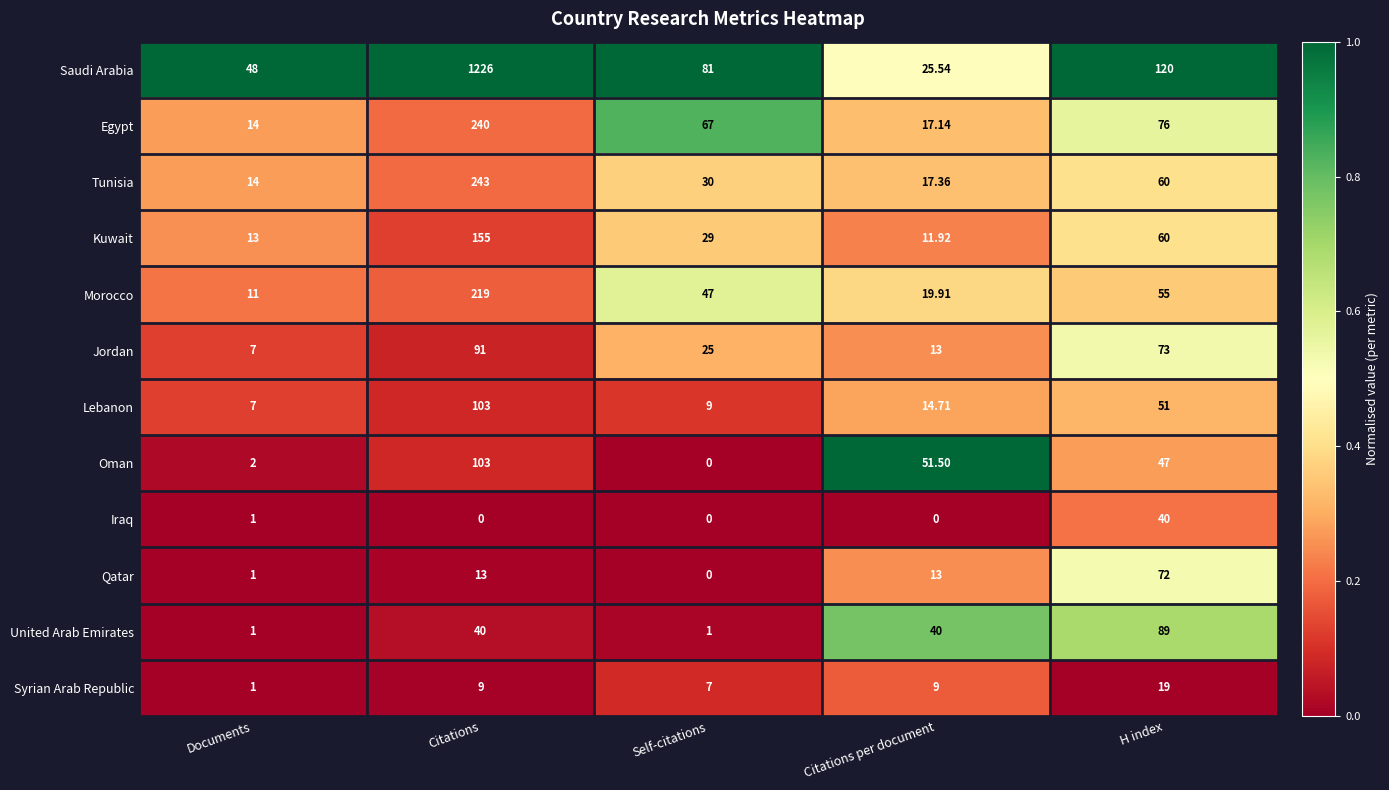

Between Citations and Self-citations, which series saw the biggest shift?

Saudi Arabia